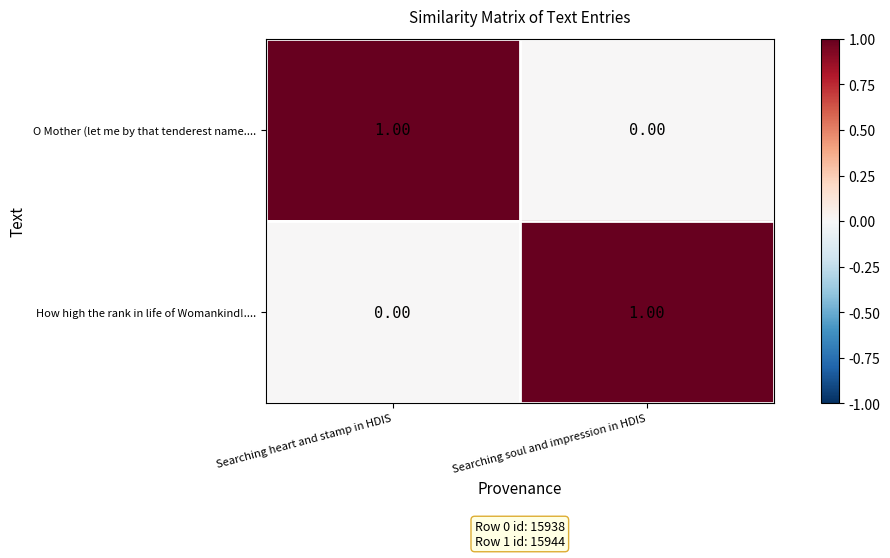

At which label does How high the rank in life of Womankind!.... reach its peak?

Searching soul and impression in HDIS